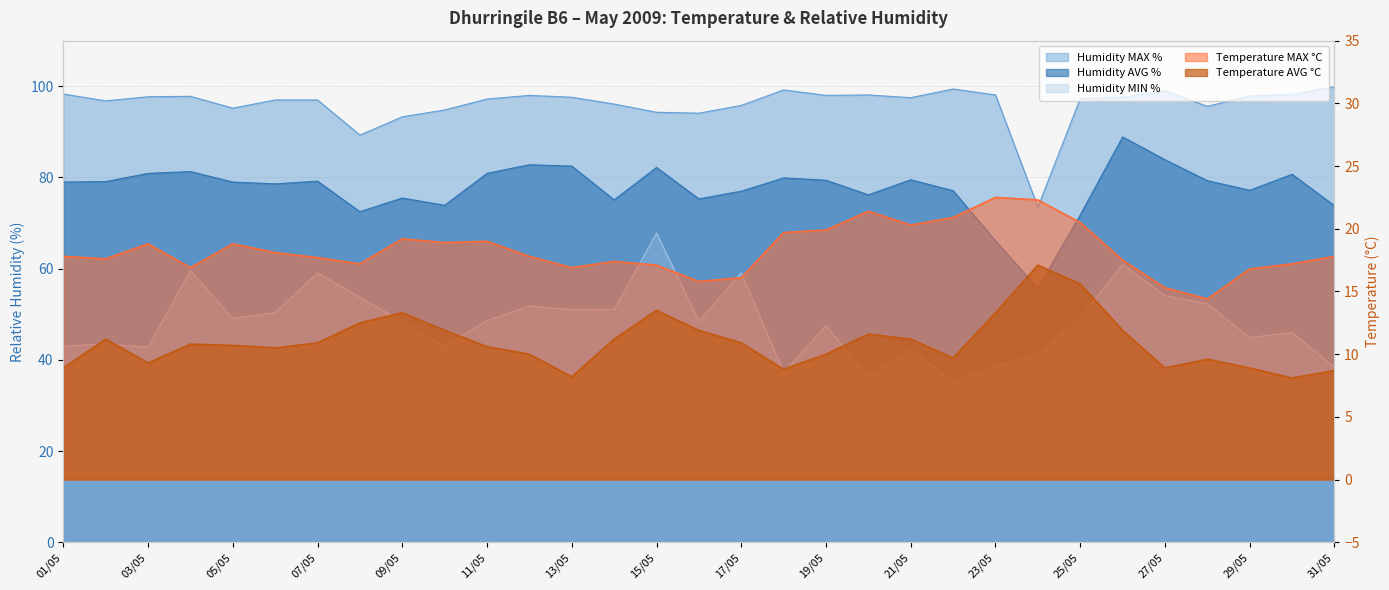

What is the approximate value of Humidity MIN % at 28/05?

52.3